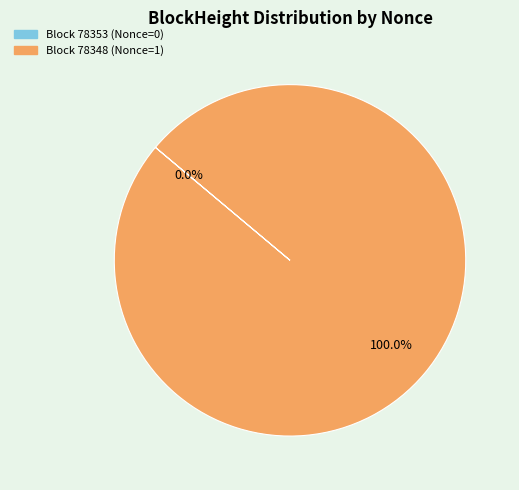

Does 78353 represent more than half of the total?

No